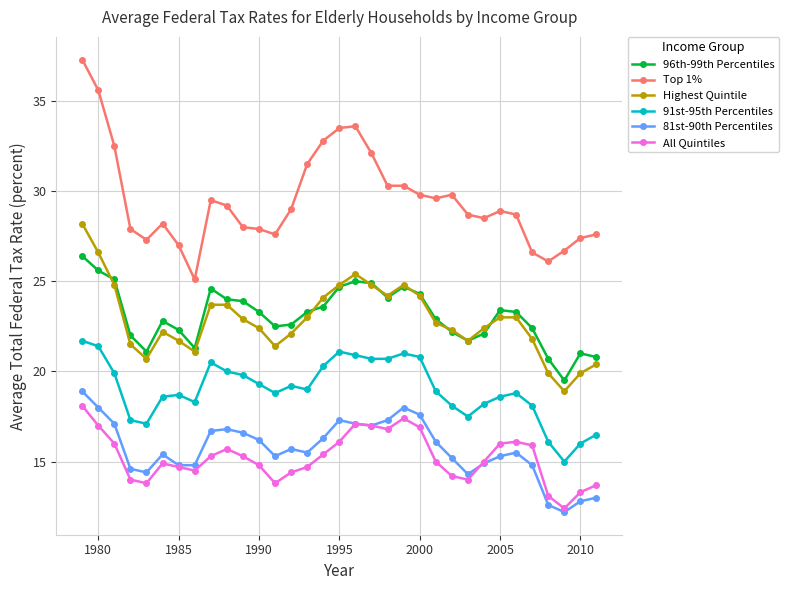

List the series in order of their peak value, highest first.

Top 1%, Highest Quintile, 96th-99th Percentiles, 91st-95th Percentiles, 81st-90th Percentiles, All Quintiles